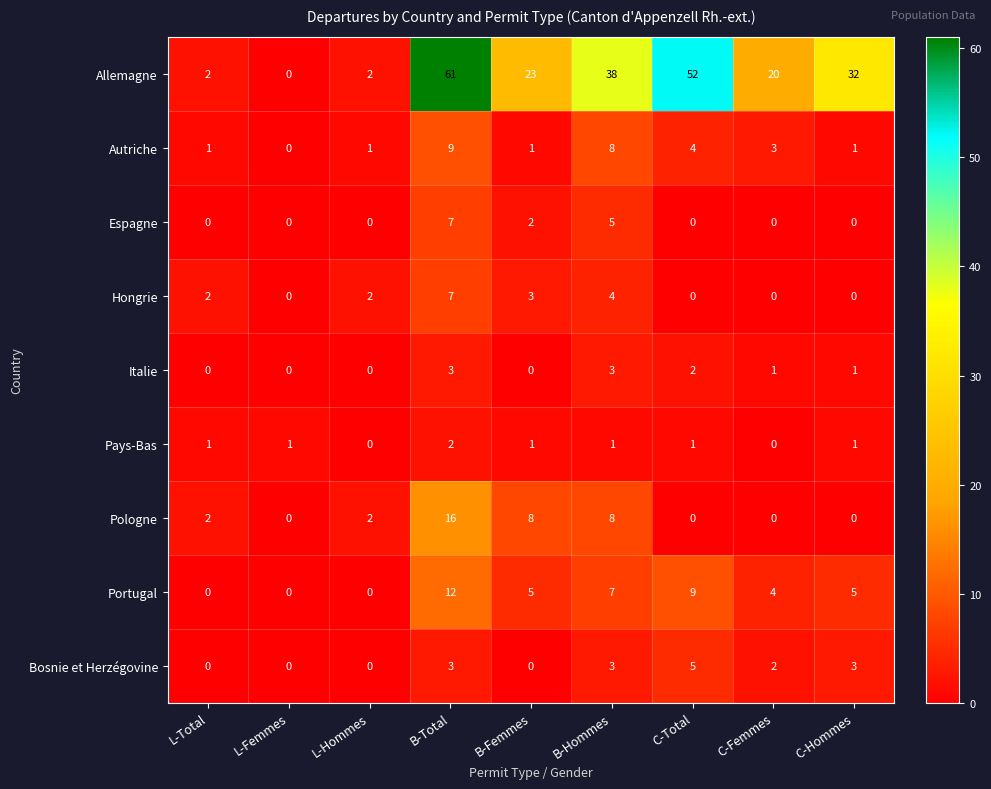

Where does the Allemagne series first go above 23?

B-Total